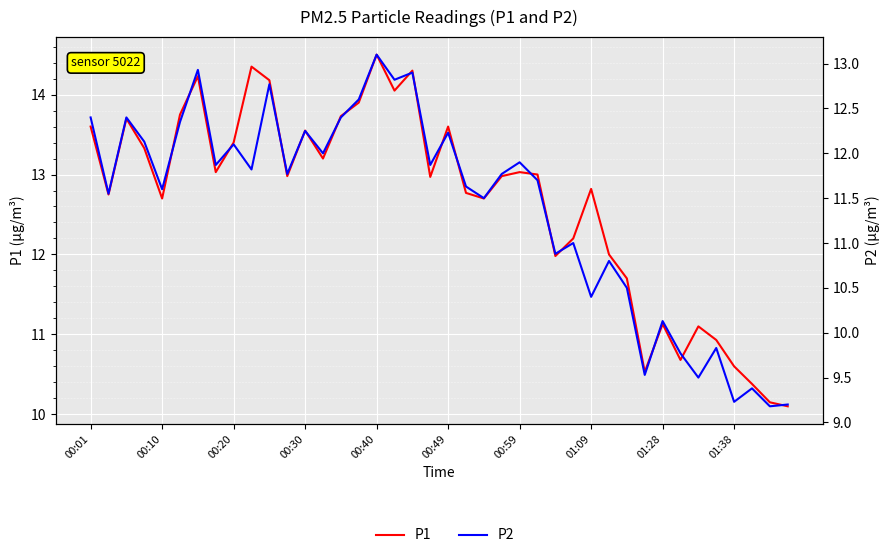

Rank the series by their average value, from highest to lowest.

P1, P2